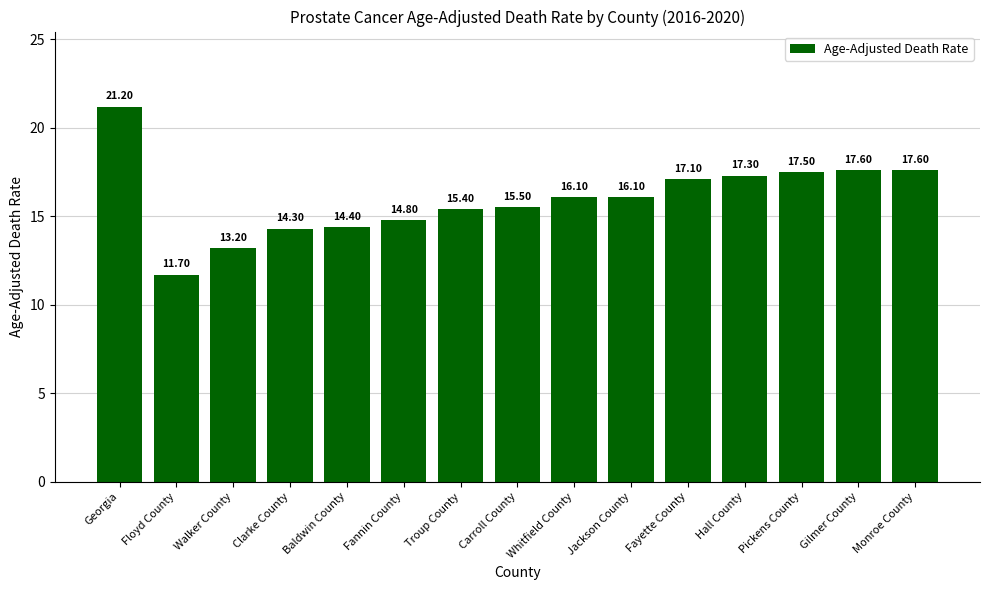

How many categories are shown in the chart?

15